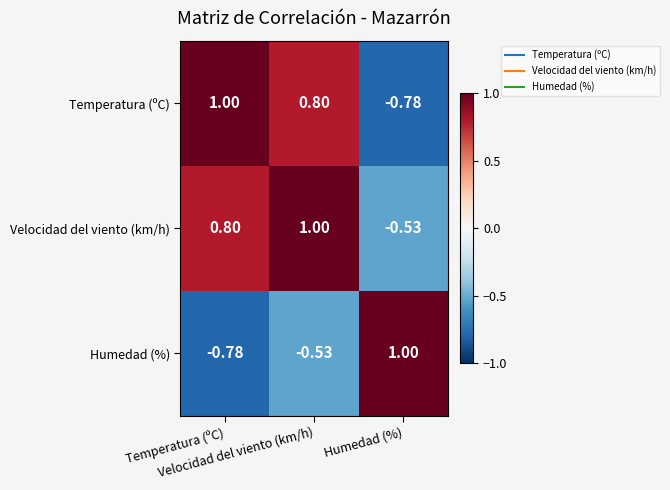

At how many categories does at least one series exceed 0?

3